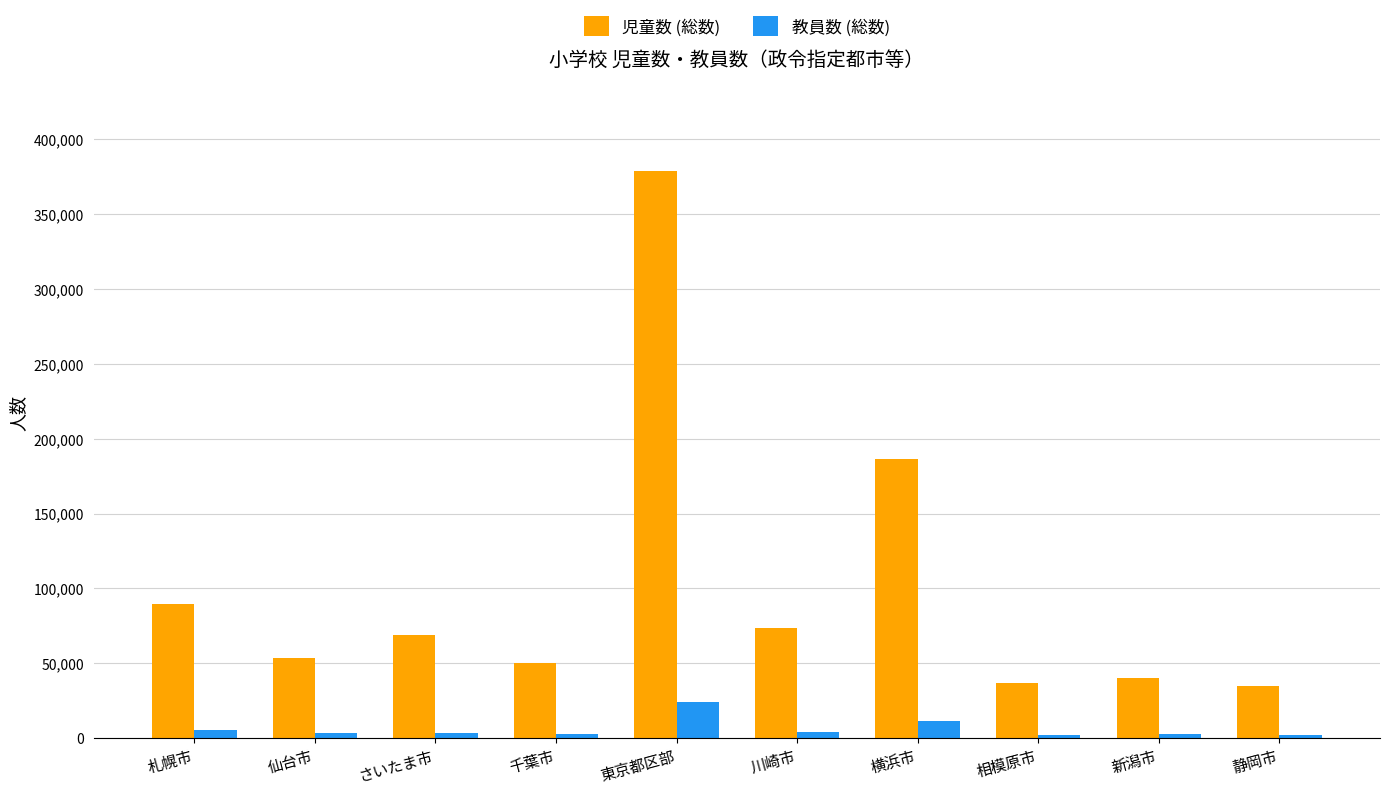

How many categories are shown in the chart?

10